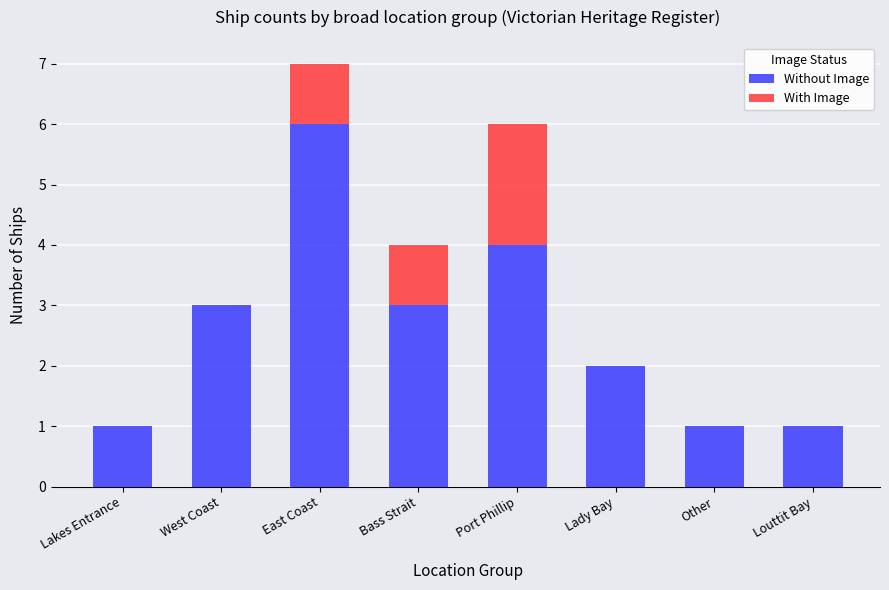

What is the maximum value for Without Image?

6